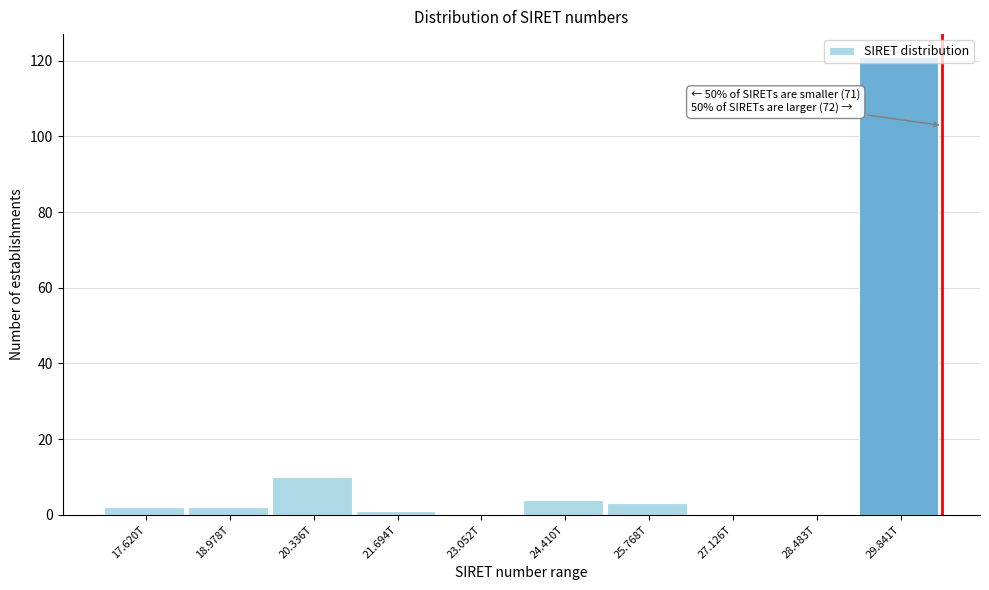

What is the sum of all values?

143